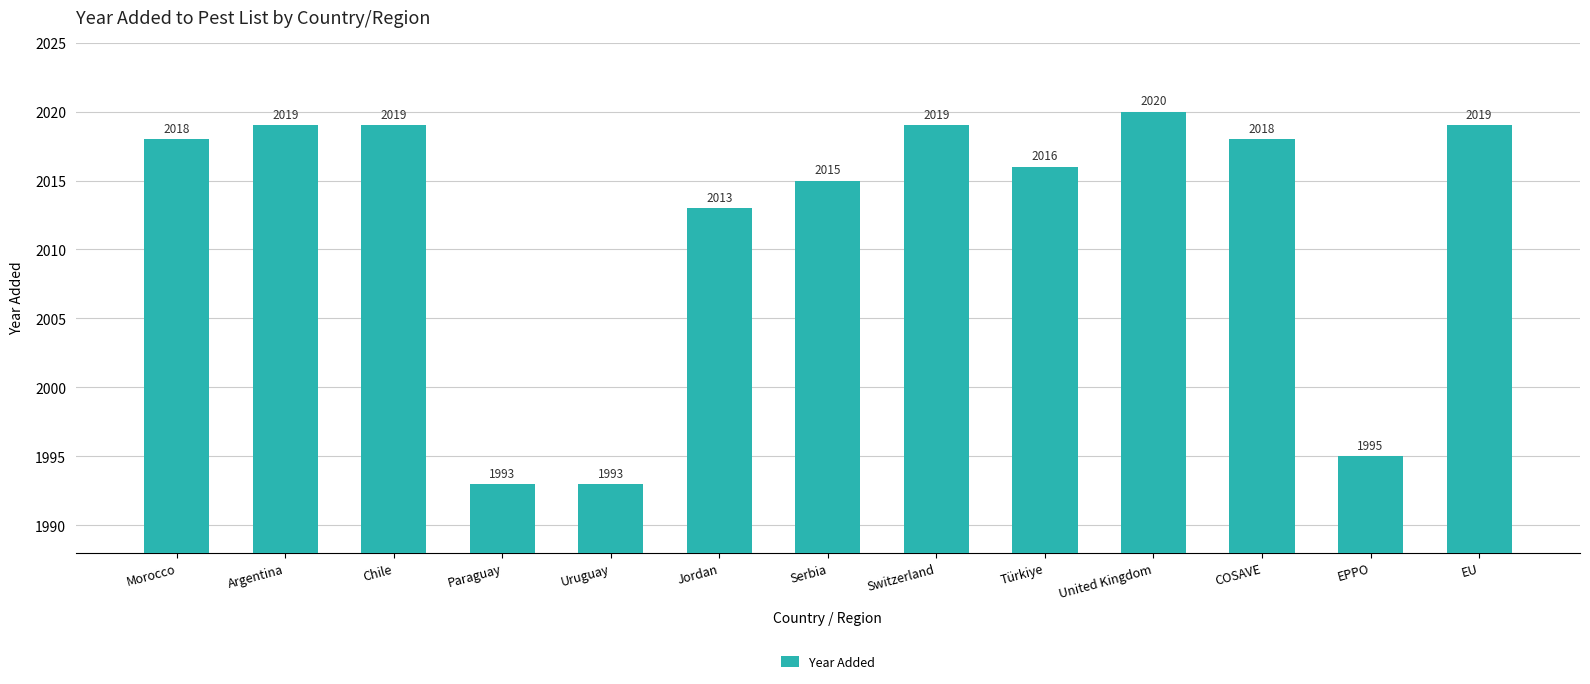

What is the label of the 2nd bar from the left?

Argentina